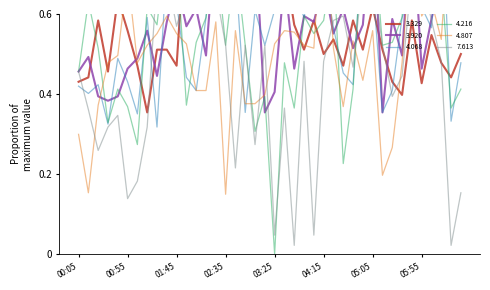

True or false: 3.920 and 4.068 cross at least once.

True